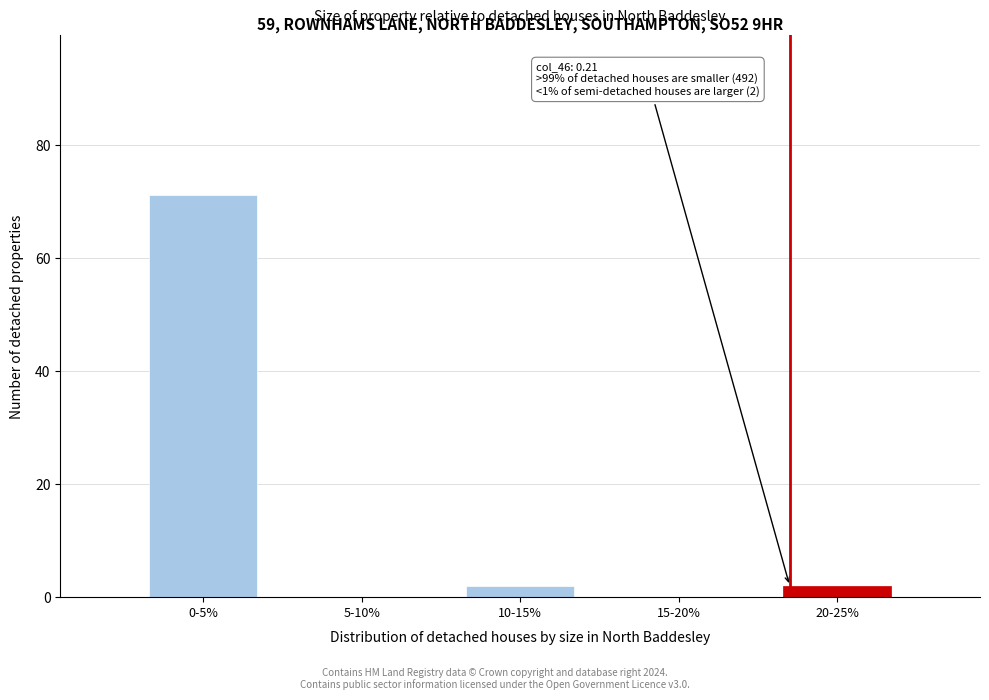

Reading left to right, transcribe all the data shown in this chart.

0-5%=71	5-10%=0	10-15%=2	15-20%=0	20-25%=2